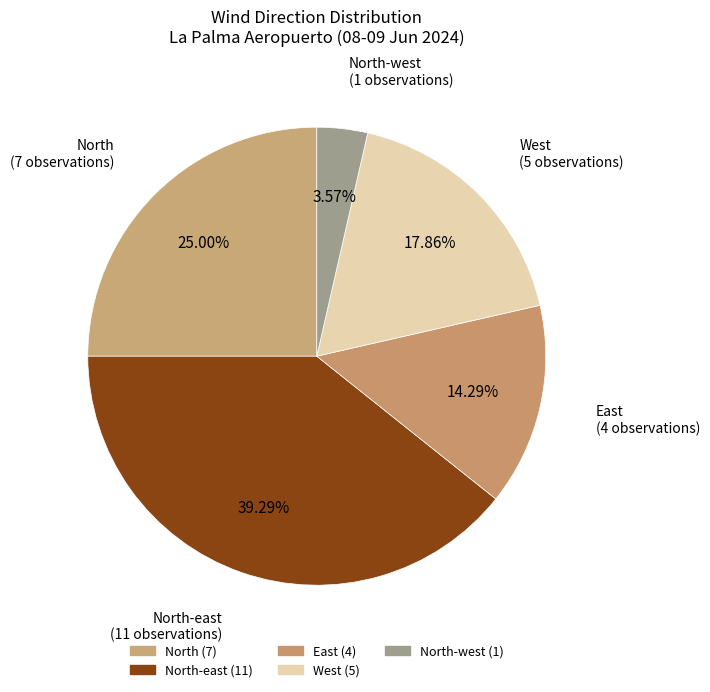

Rank the categories by value from lowest to highest.

North-west, East, West, North, North-east